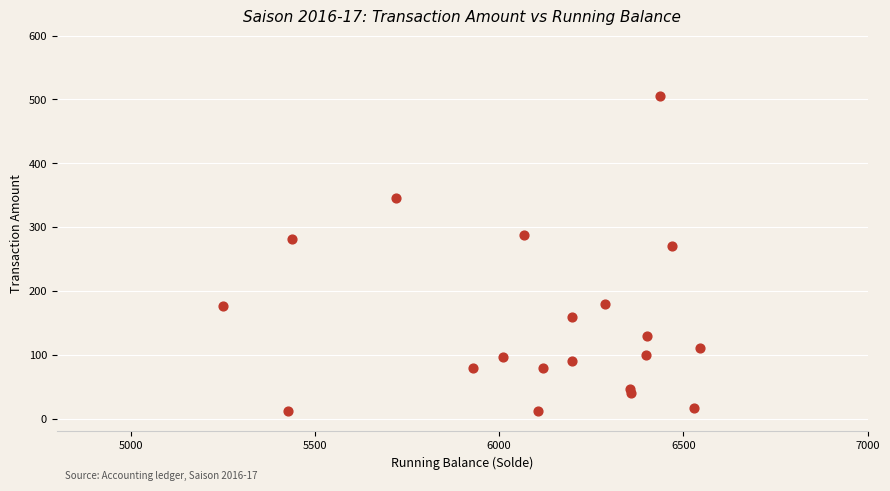

What Y value in the scatter plot is closest to 259?

270.0